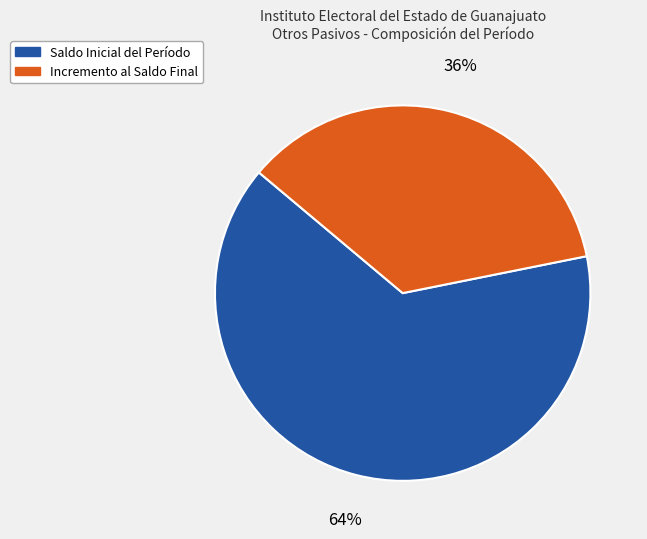

What is the largest slice in the pie chart?

Saldo Inicial del Período